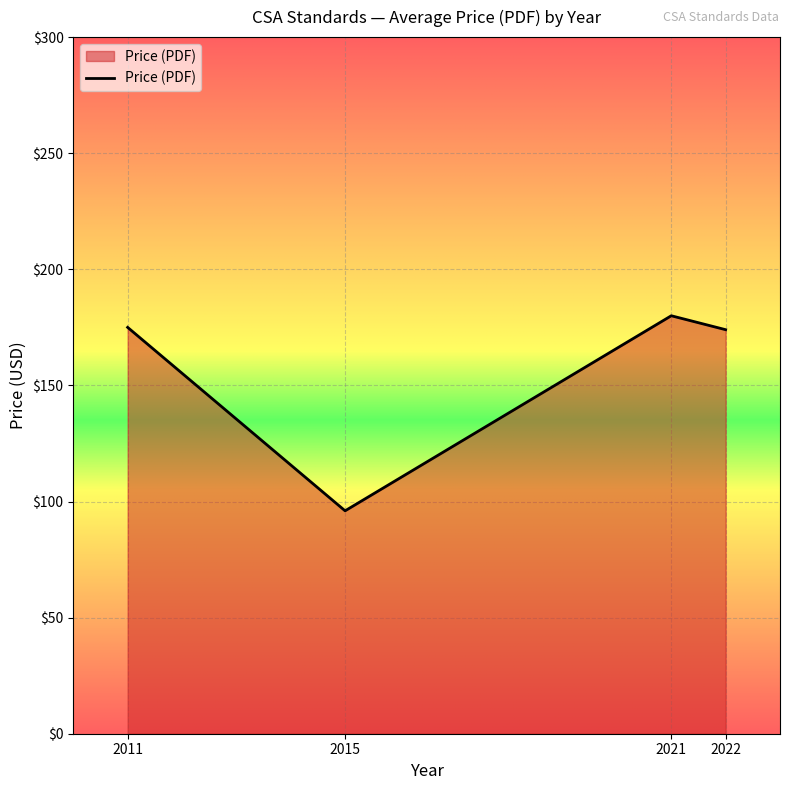

What is the difference between the values at 2022 and 2015?

78